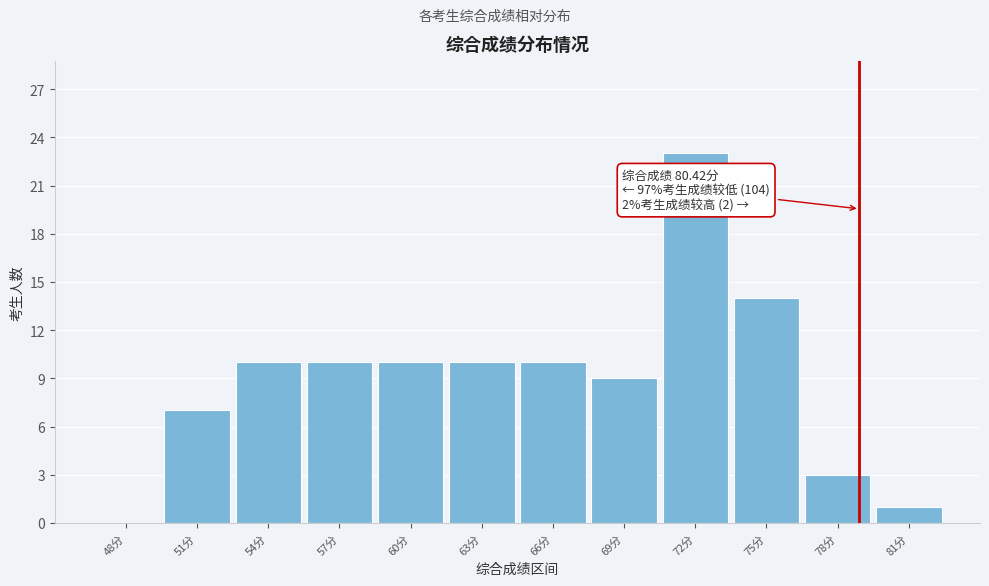

Reading right to left, list all the values displayed in this chart.

81分=1	78分=3	75分=14	72分=23	69分=9	66分=10	63分=10	60分=10	57分=10	54分=10	51分=7	48分=0